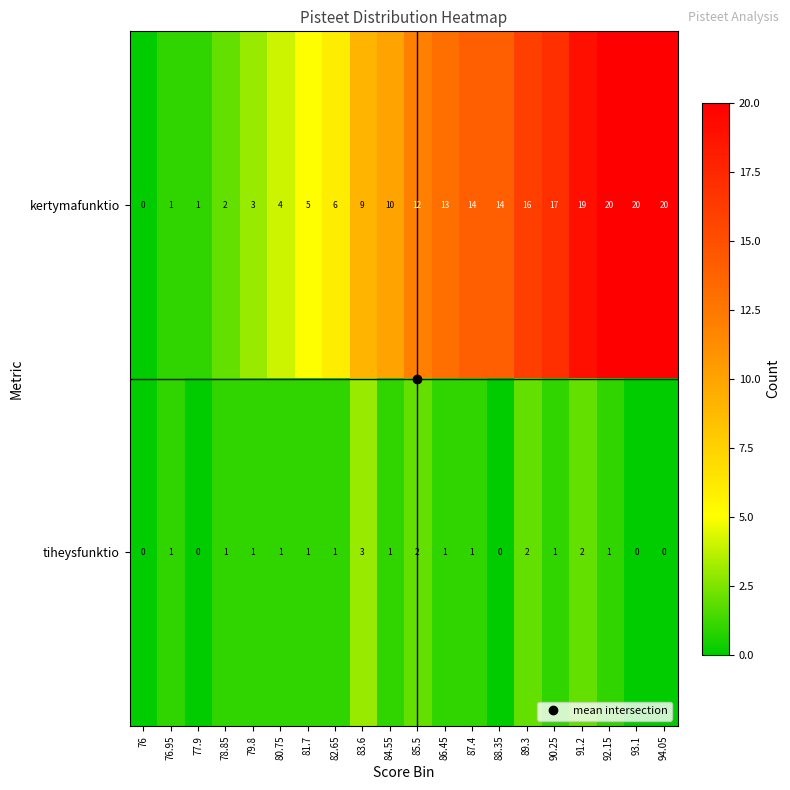

Which series has the widest spread of values?

kertymafunktio